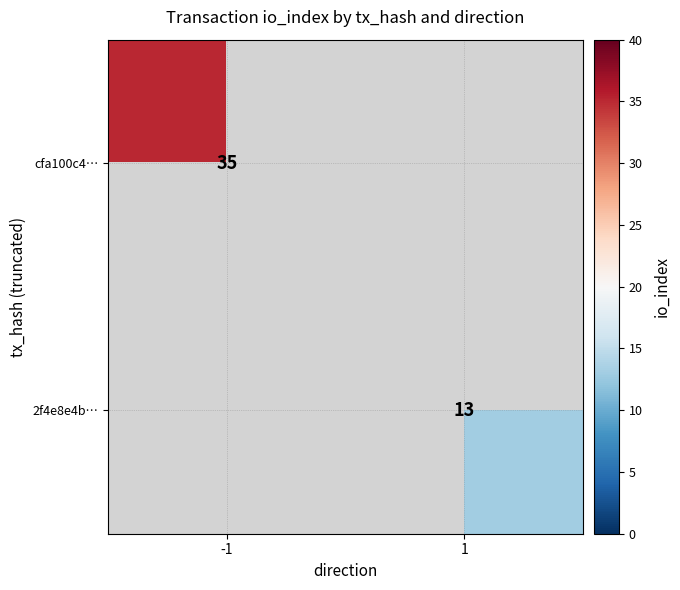

How many categories are shown in the chart?

2